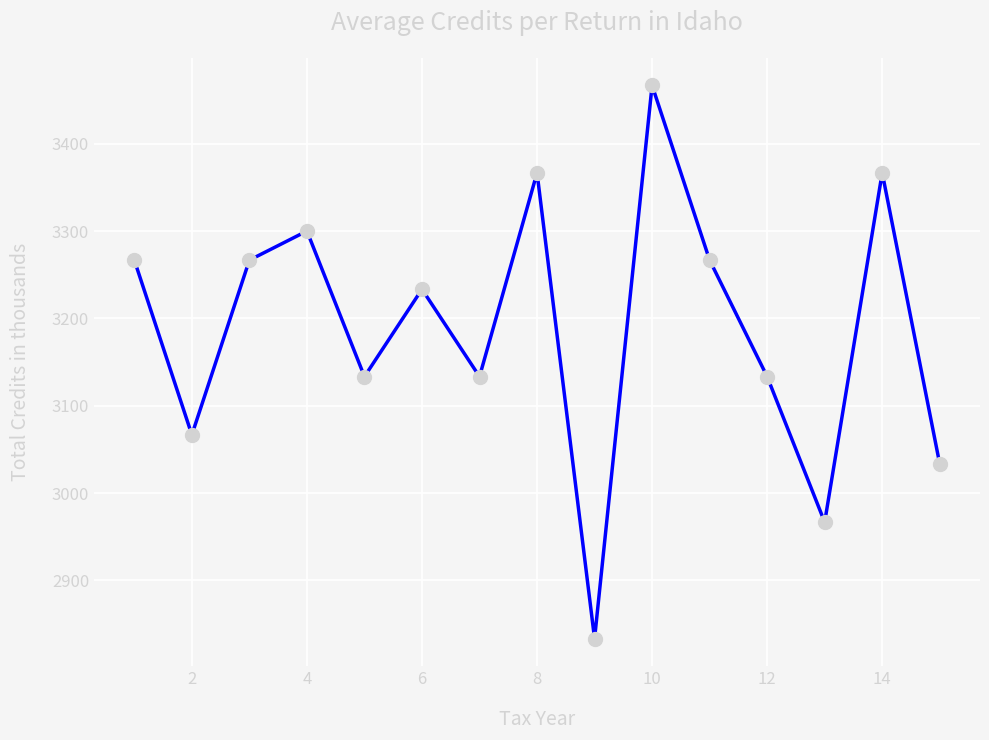

Does the chart display data point markers on the line(s)?

Yes